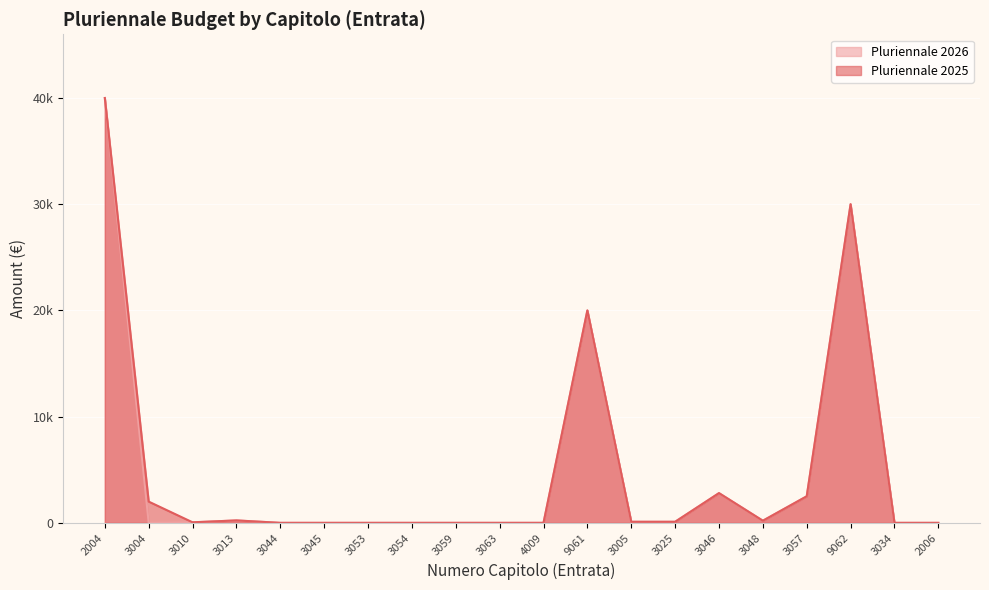

What is the difference between the maximum and minimum values in the Pluriennale 2025 series?

40000